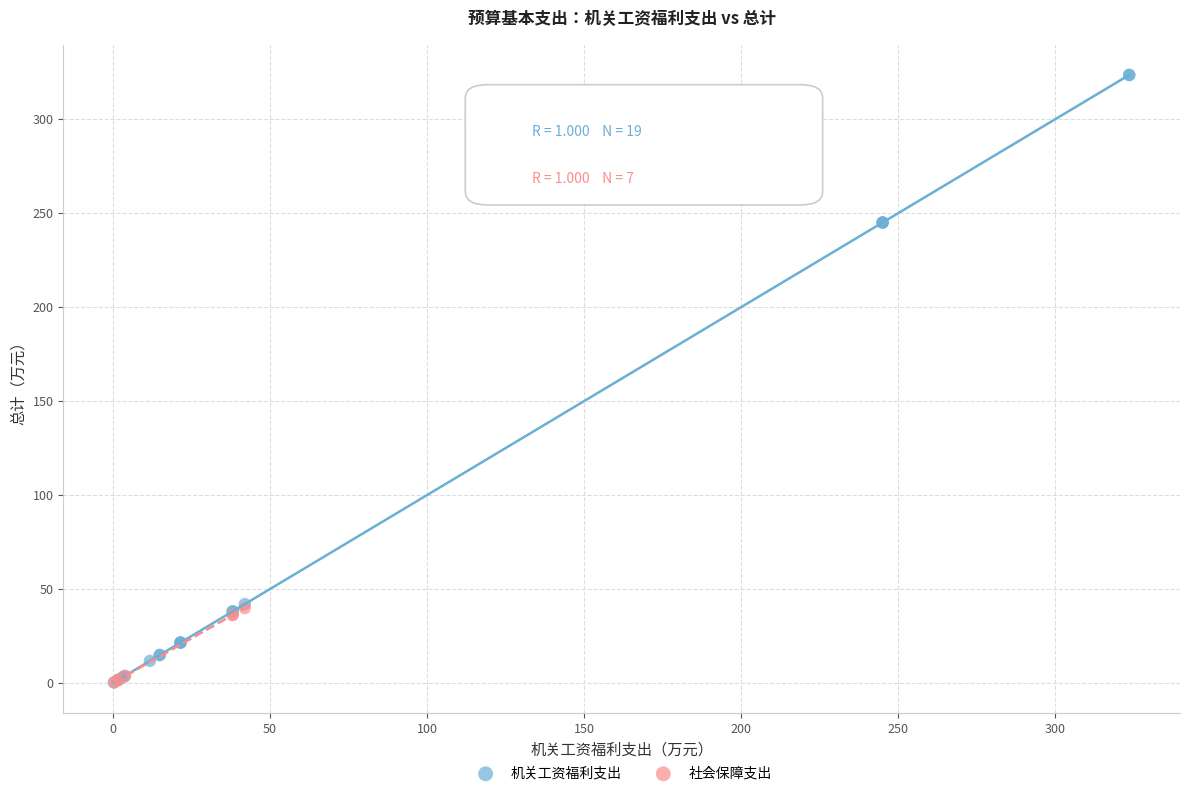

Which series reaches the maximum Y coordinate?

机关工资福利支出